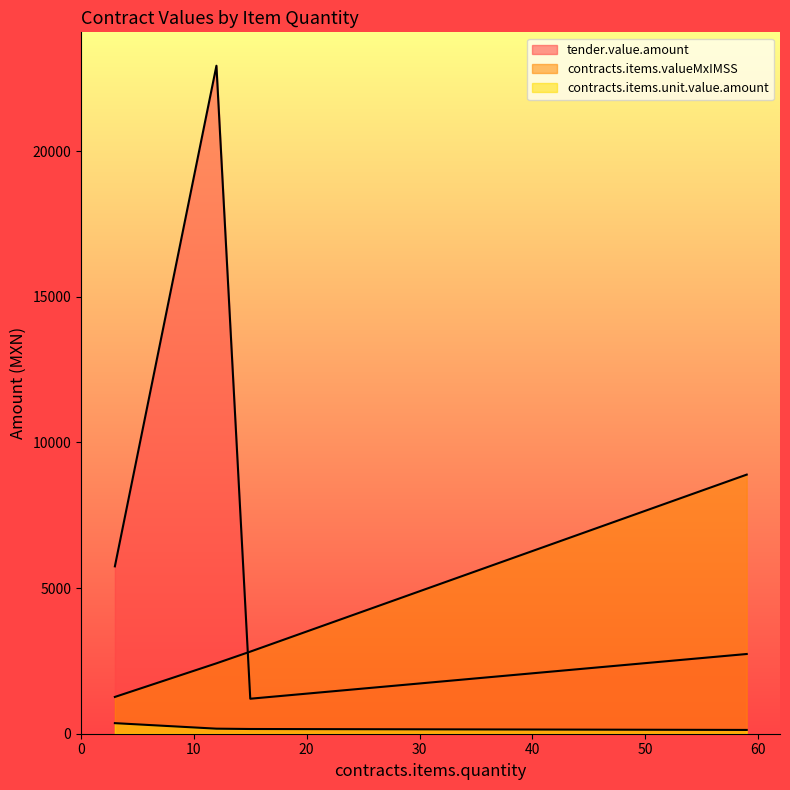

At which category is the sum across all series the highest?

12